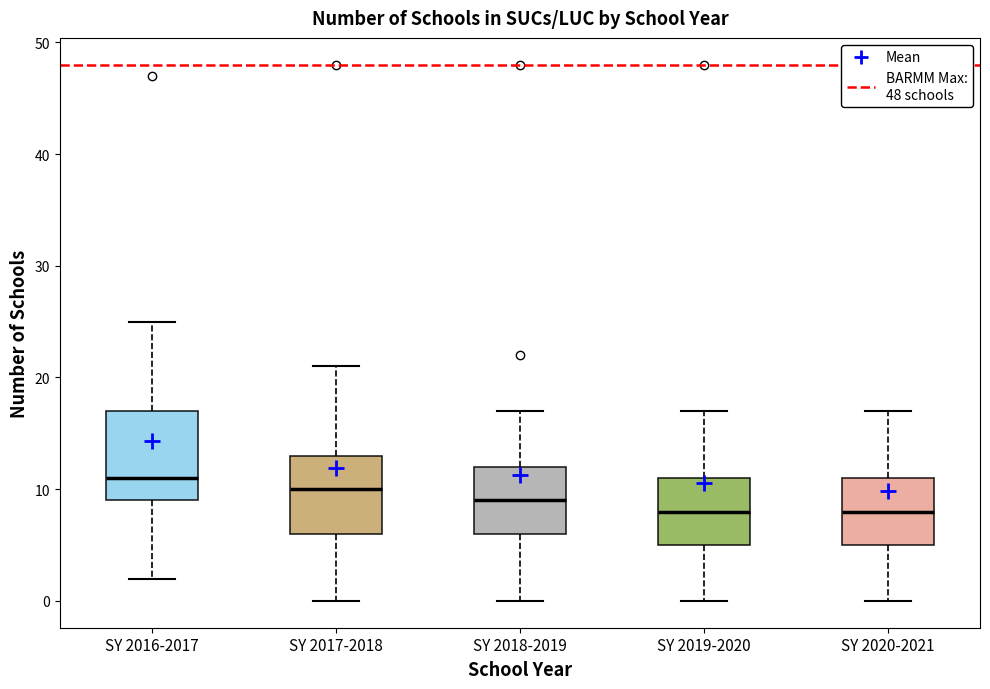

Reading left to right, read every box against the y-axis: the position of its median line, the range the box covers, and the ends of its whiskers. The values are not printed on the chart, so give them approximately, as read against the axis.

SY 2016-2017: median 11, box 9 to 17, whiskers 2 to 25
SY 2017-2018: median 10, box 6 to 13, whiskers 0 to 21
SY 2018-2019: median 9, box 6 to 12, whiskers 0 to 17
SY 2019-2020: median 8, box 5 to 11, whiskers 0 to 17
SY 2020-2021: median 8, box 5 to 11, whiskers 0 to 17